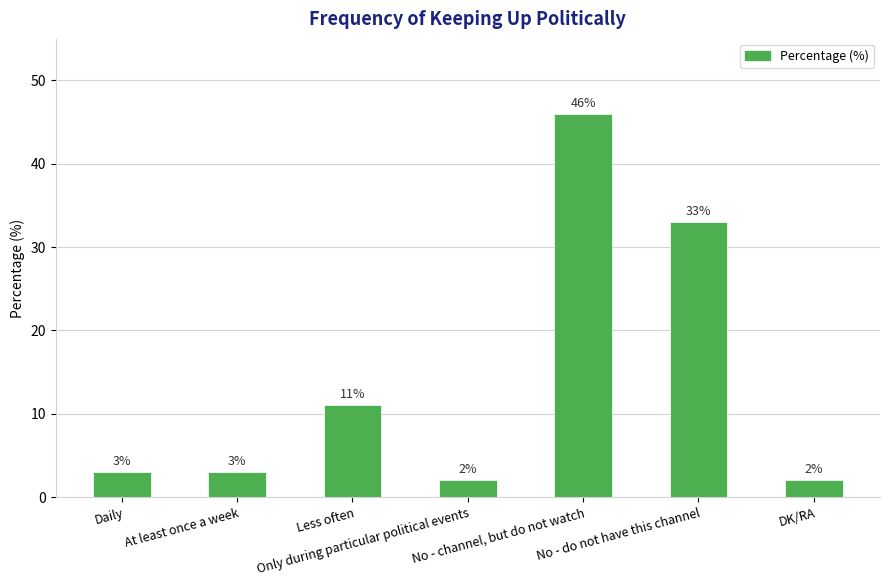

How many bars are there in total?

7